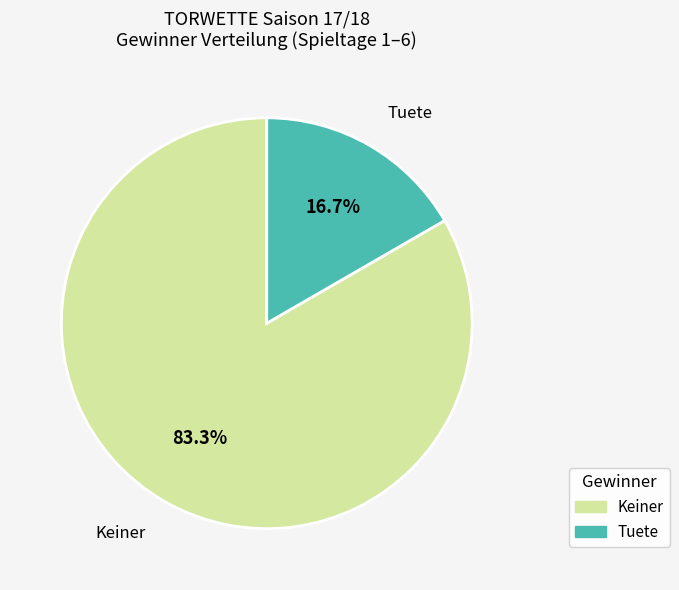

Which category has the biggest portion of the pie?

Keiner